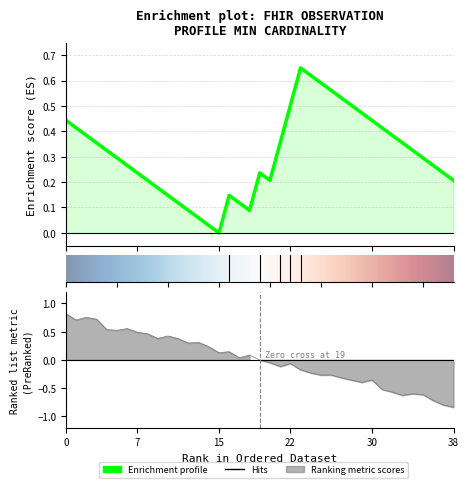

True or false: Base Min and Min cross at least once.

False